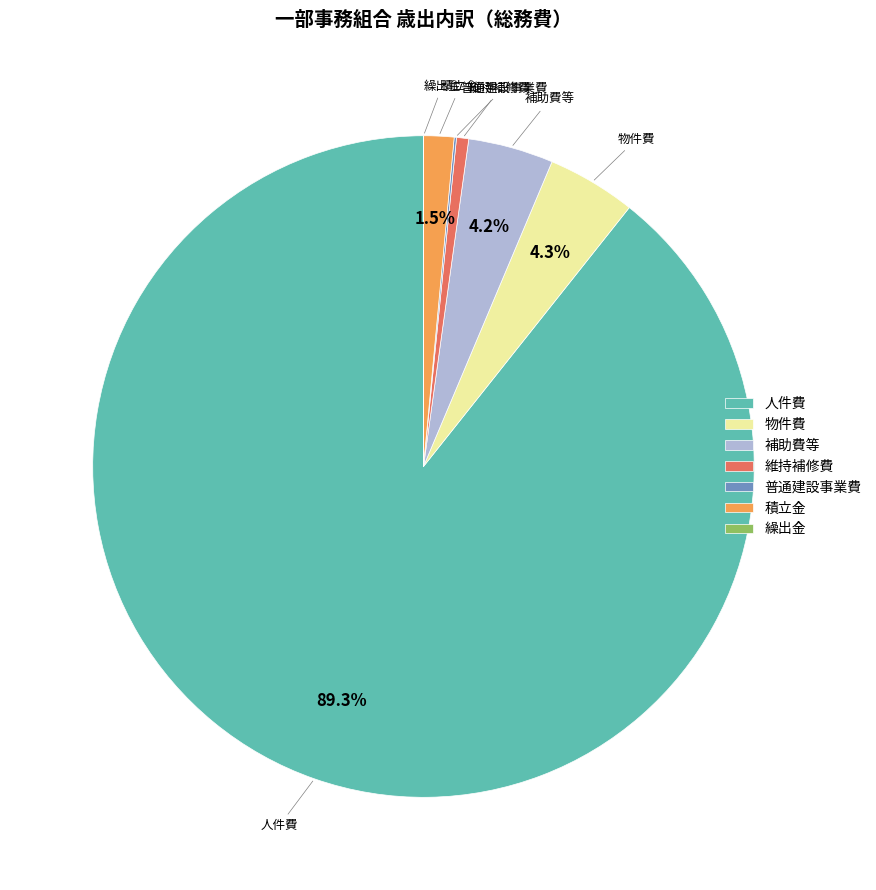

Which has a higher value, 積立金 or 補助費等?

補助費等